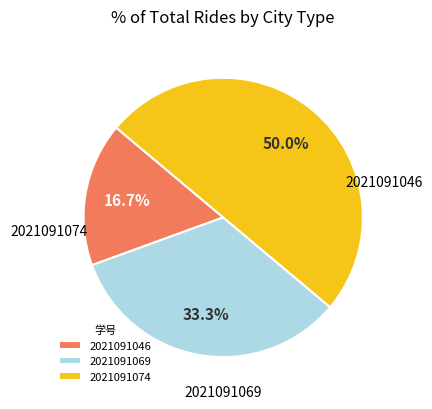

Which slice is the largest?

2021091074